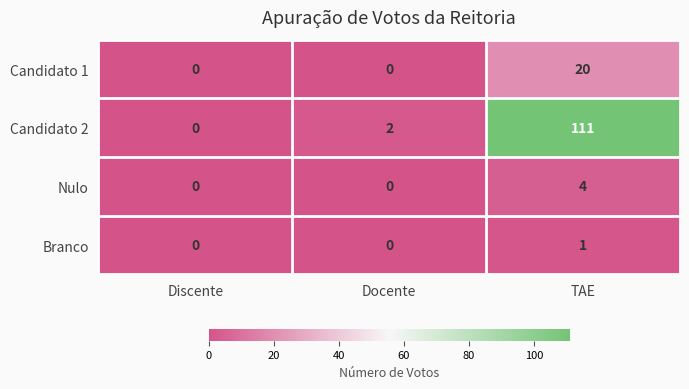

Count the Branco values in the range 0 to 1.

3